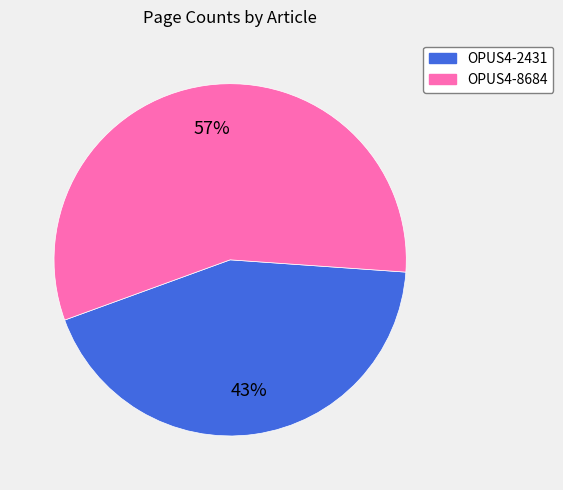

Combined, do OPUS4-8684 and OPUS4-2431 account for over 50%?

Yes